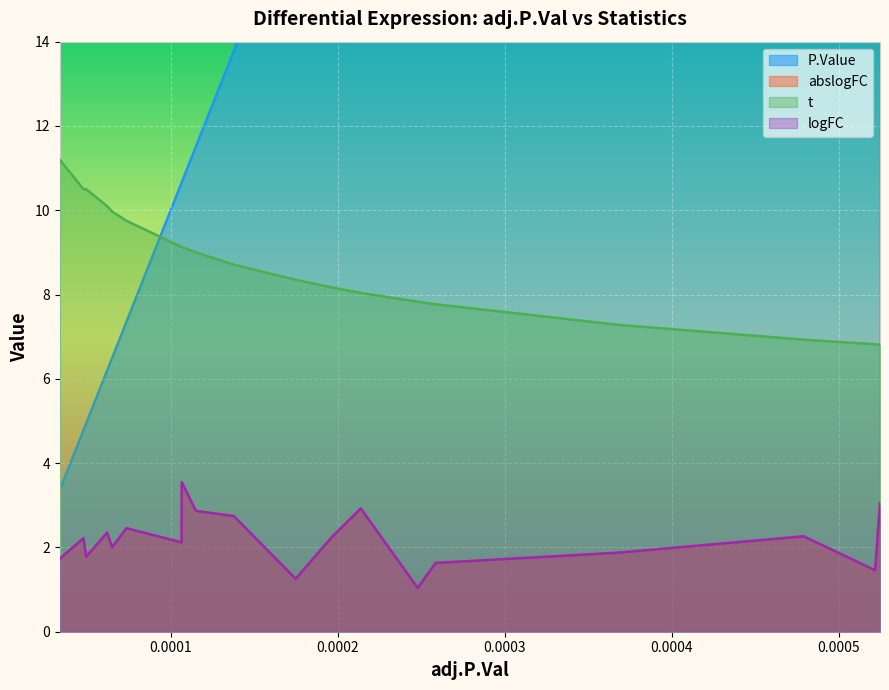

How many data points does each series have?

19